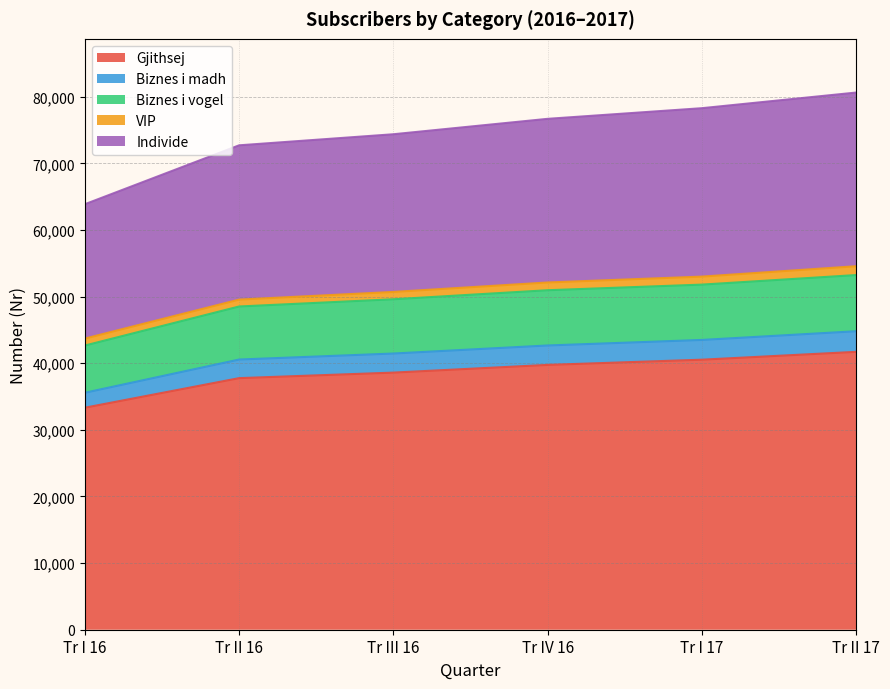

The Individe series shows 95592 at Tr II 16. True or false?

False